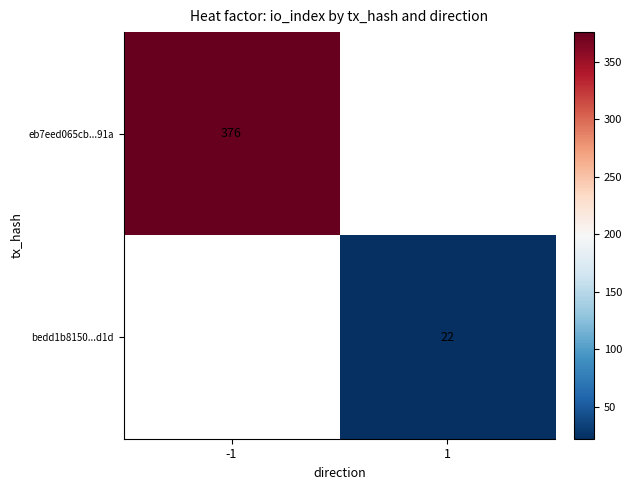

Is the value of bedd1b8150...d1d at 1 greater than the value of eb7eed065cb...91a at -1?

No